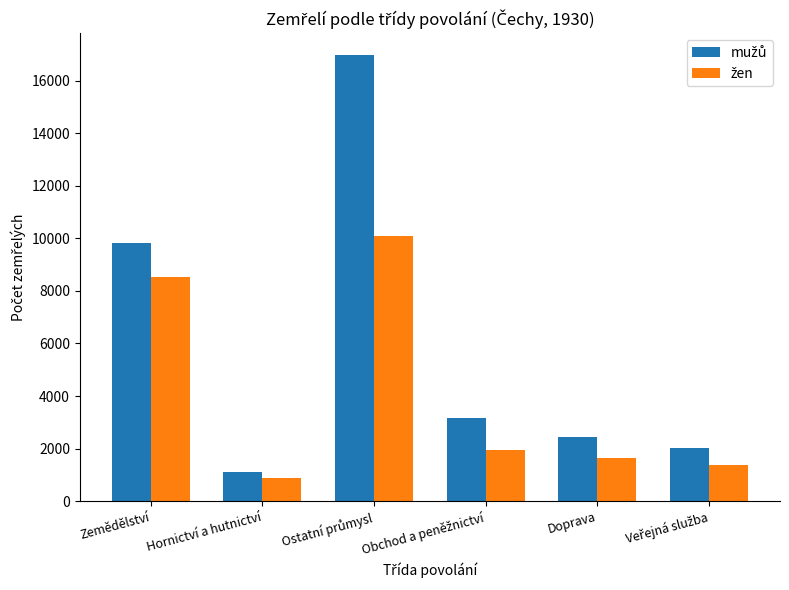

Which category has the lowest value across all series?

Hornictví a hutnictví